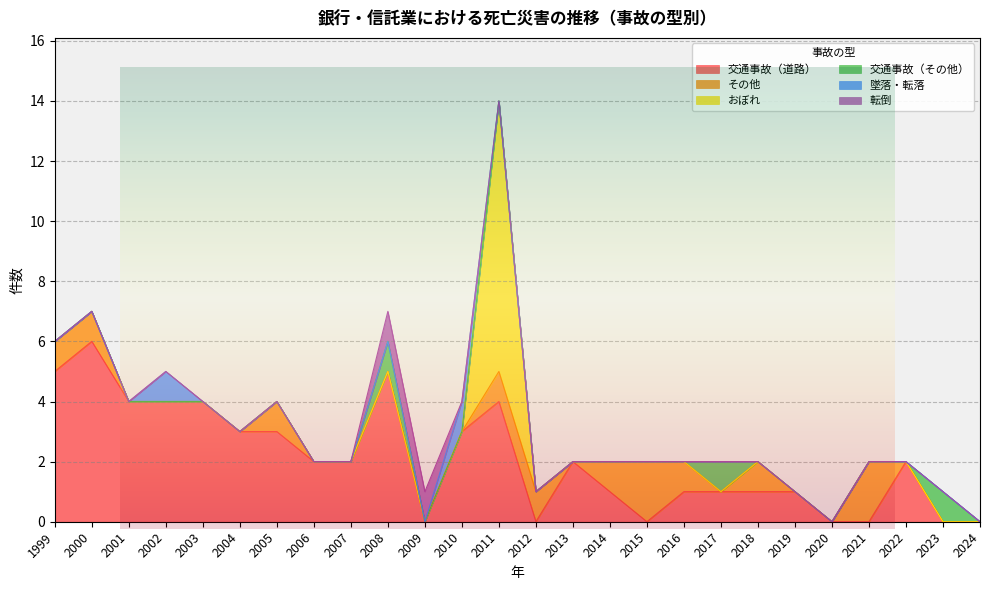

What is the value of the 転倒 point at the 10th from the left?

1